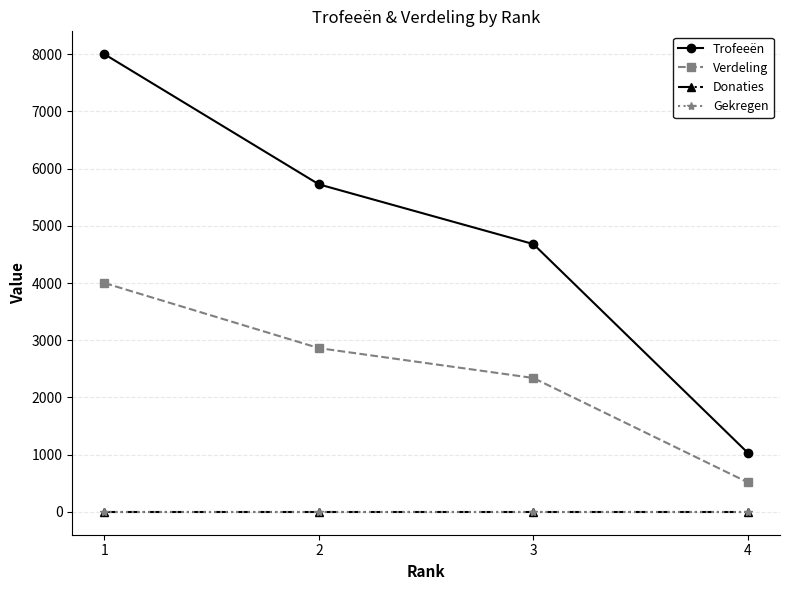

What is the sum of all Verdeling values?

9717